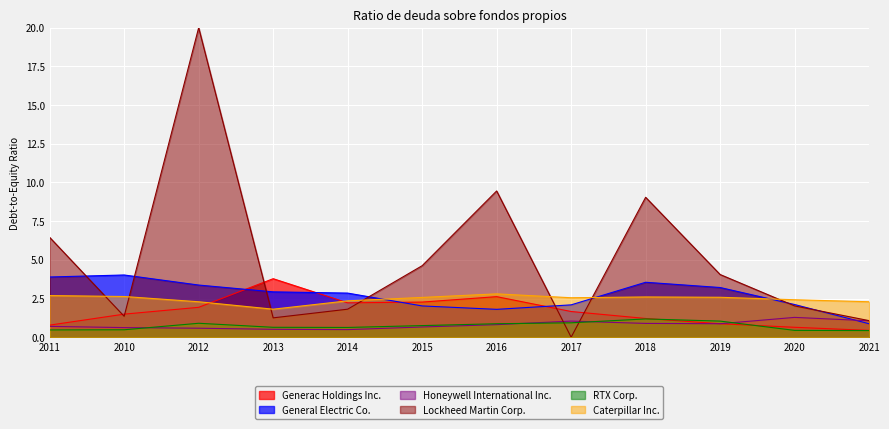

Is the value of Generac Holdings Inc. at 2012 greater than the value of Honeywell International Inc. at 2014?

Yes